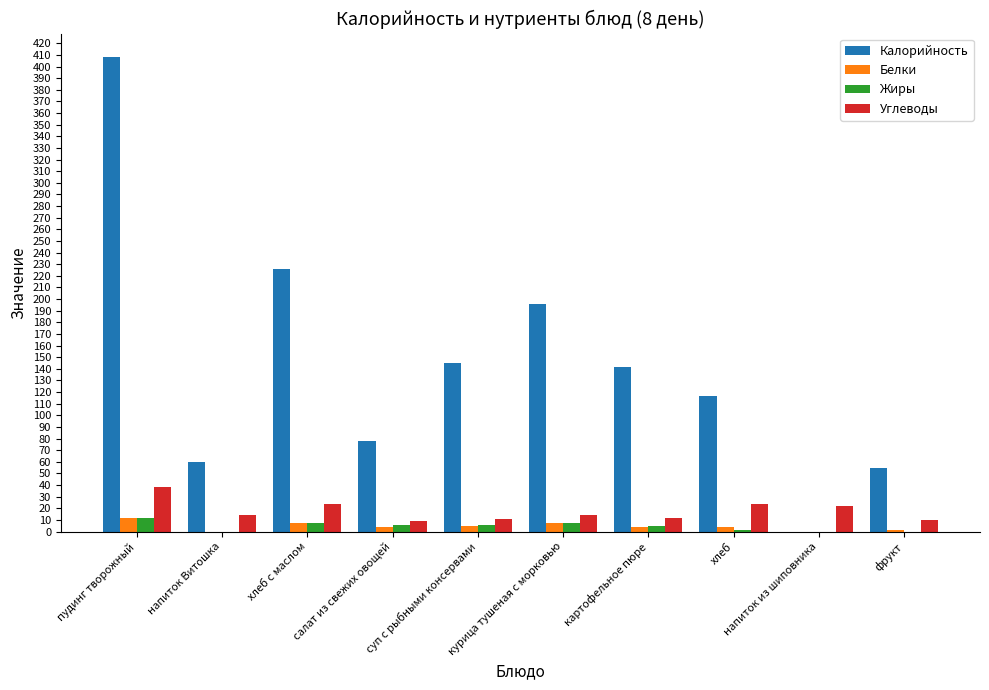

Count the number of data series in this chart.

4